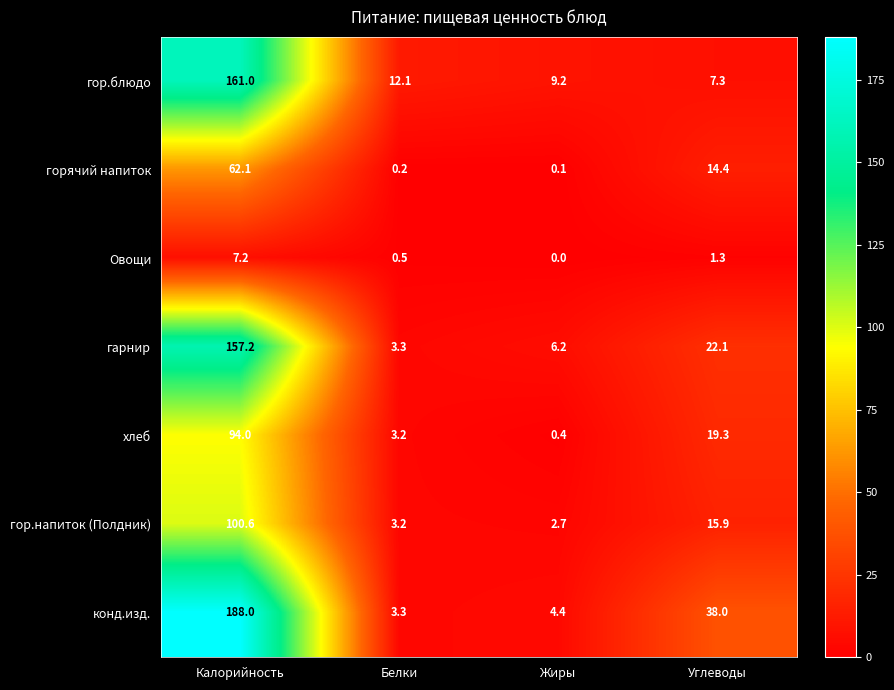

At which label is гарнир closest to 80?

Углеводы